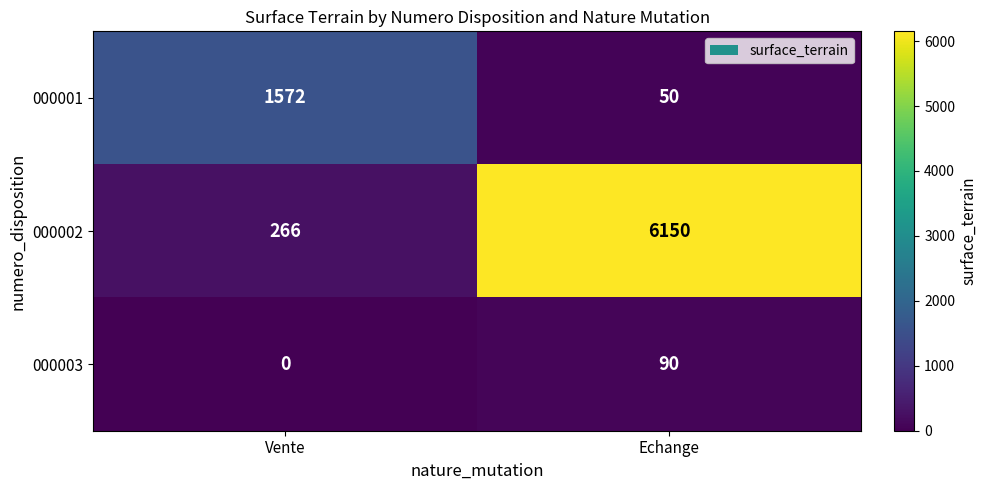

Reading right to left, transcribe all the data shown in this chart.

000001: 50	1572
000002: 6150	266
000003: 90	0